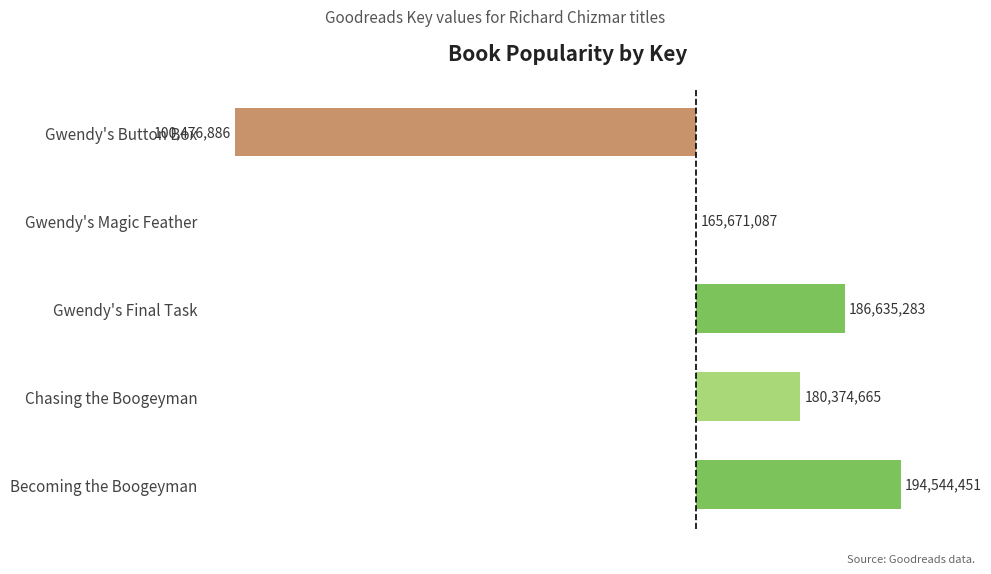

Does the chart contain stacked bars?

No